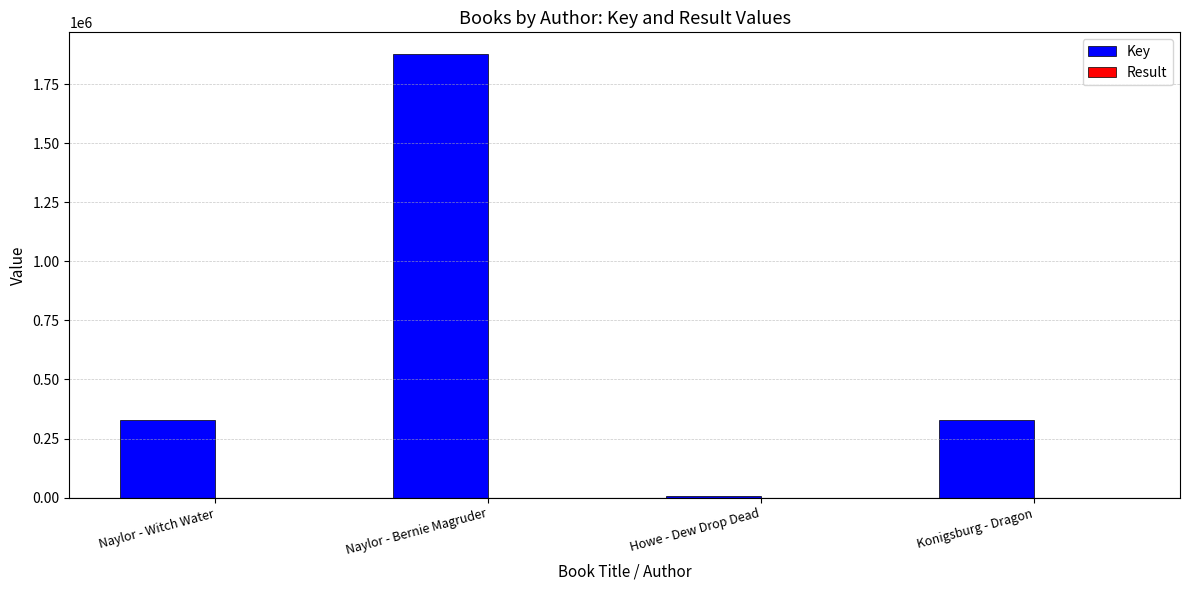

At which category is the sum across all series the highest?

Naylor - Bernie Magruder